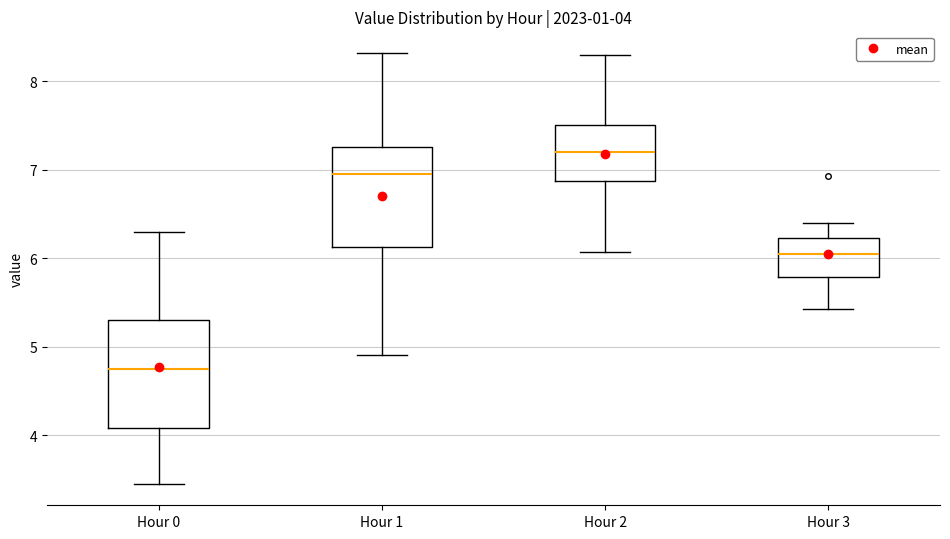

Which box's median line is the highest?

Hour 2